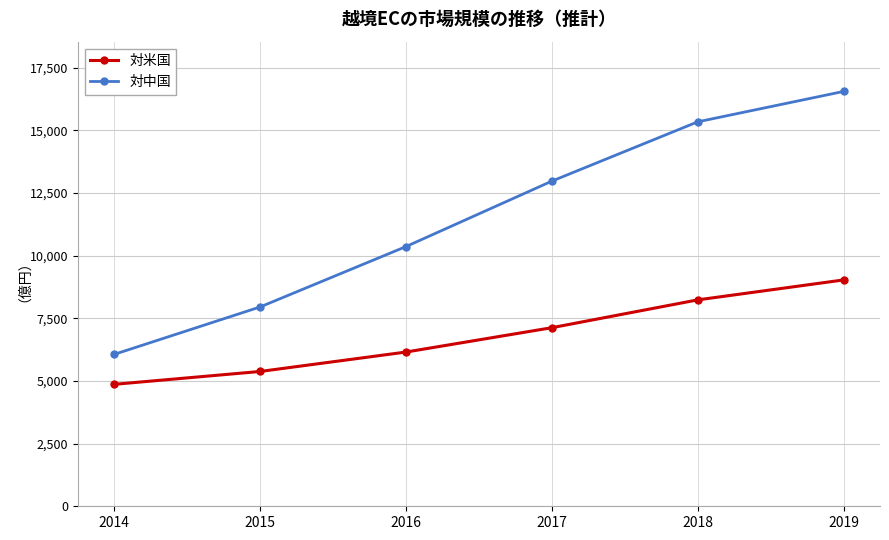

True or false: 対米国 and 対中国 intersect in this chart.

False